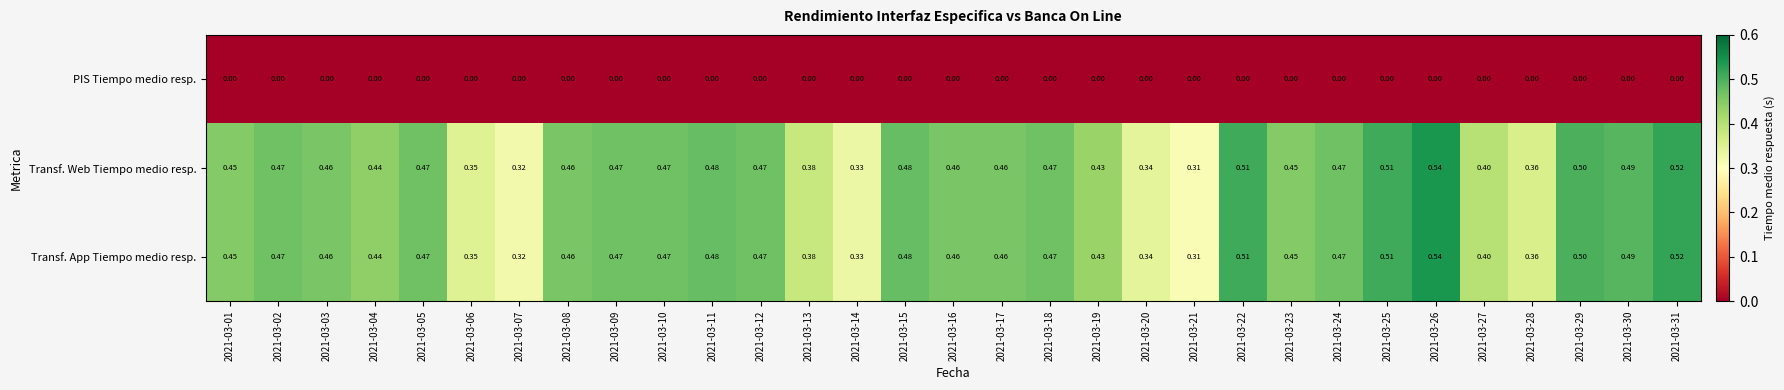

Reading left to right, what are all the values shown in this chart?

PIS Tiempo medio resp.: 2021-03-01=0.0	2021-03-02=0.0	2021-03-03=0.0	2021-03-04=0.0	2021-03-05=0.0	2021-03-06=0.0	2021-03-07=0.0	2021-03-08=0.0	2021-03-09=0.0	2021-03-10=0.0	2021-03-11=0.0	2021-03-12=0.0	2021-03-13=0.0	2021-03-14=0.0	2021-03-15=0.0	2021-03-16=0.0	2021-03-17=0.0	2021-03-18=0.0	2021-03-19=0.0	2021-03-20=0.0	2021-03-21=0.0	2021-03-22=0.0	2021-03-23=0.0	2021-03-24=0.0	2021-03-25=0.0	2021-03-26=0.0	2021-03-27=0.0	2021-03-28=0.0	2021-03-29=0.0	2021-03-30=0.0	2021-03-31=0.0
Transf. Web Tiempo medio resp.: 2021-03-01=0.5	2021-03-02=0.5	2021-03-03=0.5	2021-03-04=0.4	2021-03-05=0.5	2021-03-06=0.3	2021-03-07=0.3	2021-03-08=0.5	2021-03-09=0.5	2021-03-10=0.5	2021-03-11=0.5	2021-03-12=0.5	2021-03-13=0.4	2021-03-14=0.3	2021-03-15=0.5	2021-03-16=0.5	2021-03-17=0.5	2021-03-18=0.5	2021-03-19=0.4	2021-03-20=0.3	2021-03-21=0.3	2021-03-22=0.5	2021-03-23=0.5	2021-03-24=0.5	2021-03-25=0.5	2021-03-26=0.5	2021-03-27=0.4	2021-03-28=0.4	2021-03-29=0.5	2021-03-30=0.5	2021-03-31=0.5
Transf. App Tiempo medio resp.: 2021-03-01=0.5	2021-03-02=0.5	2021-03-03=0.5	2021-03-04=0.4	2021-03-05=0.5	2021-03-06=0.3	2021-03-07=0.3	2021-03-08=0.5	2021-03-09=0.5	2021-03-10=0.5	2021-03-11=0.5	2021-03-12=0.5	2021-03-13=0.4	2021-03-14=0.3	2021-03-15=0.5	2021-03-16=0.5	2021-03-17=0.5	2021-03-18=0.5	2021-03-19=0.4	2021-03-20=0.3	2021-03-21=0.3	2021-03-22=0.5	2021-03-23=0.5	2021-03-24=0.5	2021-03-25=0.5	2021-03-26=0.5	2021-03-27=0.4	2021-03-28=0.4	2021-03-29=0.5	2021-03-30=0.5	2021-03-31=0.5